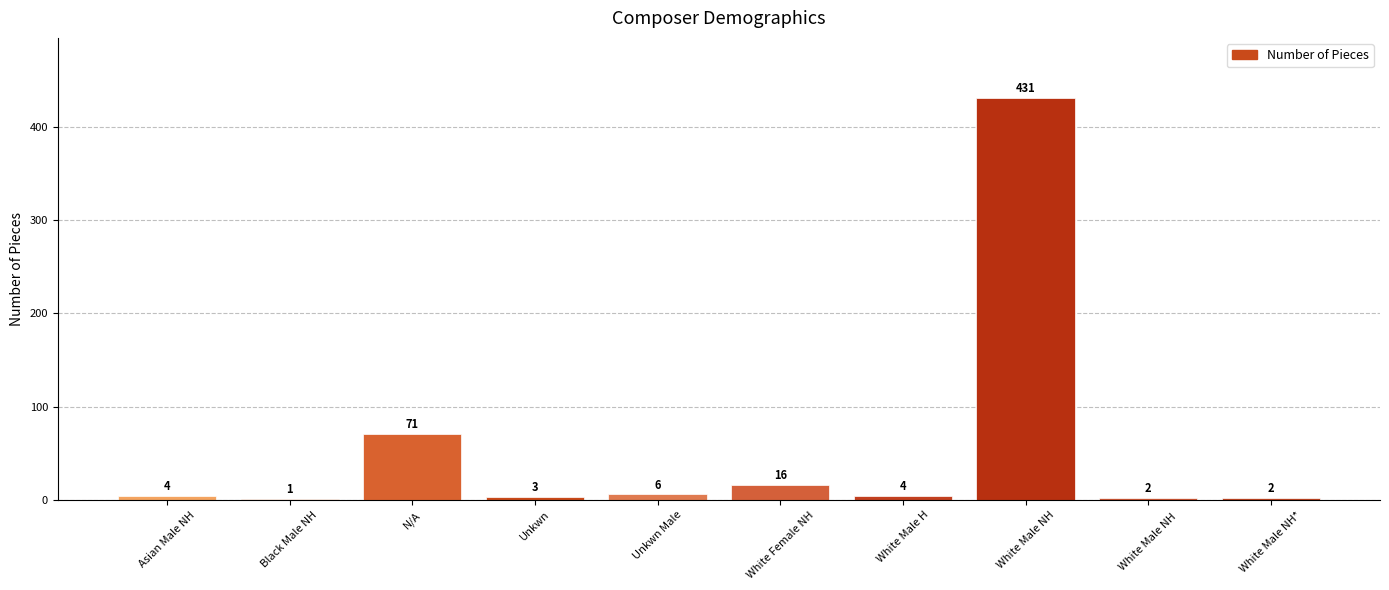

What is the maximum value shown in the chart?

431